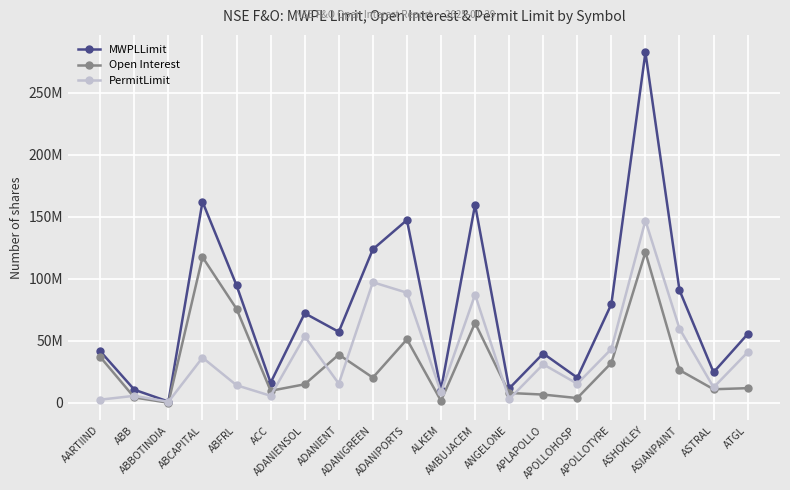

What is the smallest value displayed?

121420